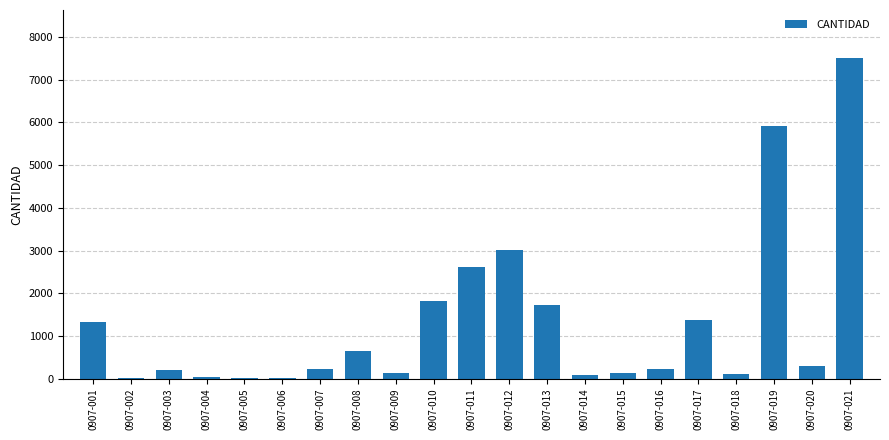

True or false: the data shows 31.1 at 0907-004.

True